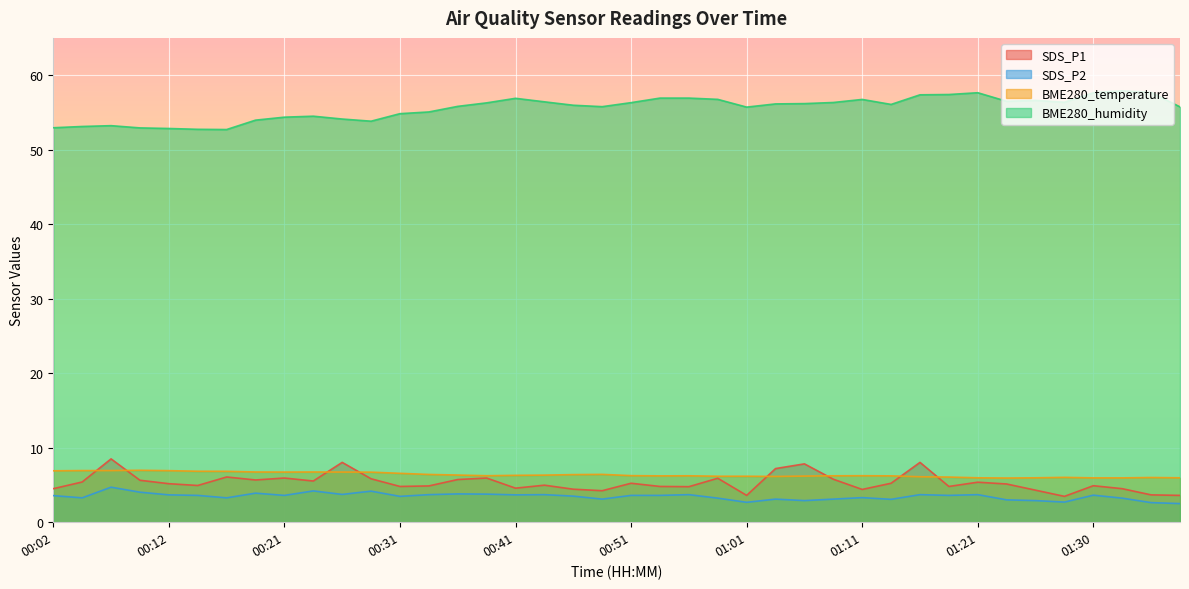

What are all the series names shown in the legend?

SDS_P1, SDS_P2, BME280_temperature, BME280_humidity